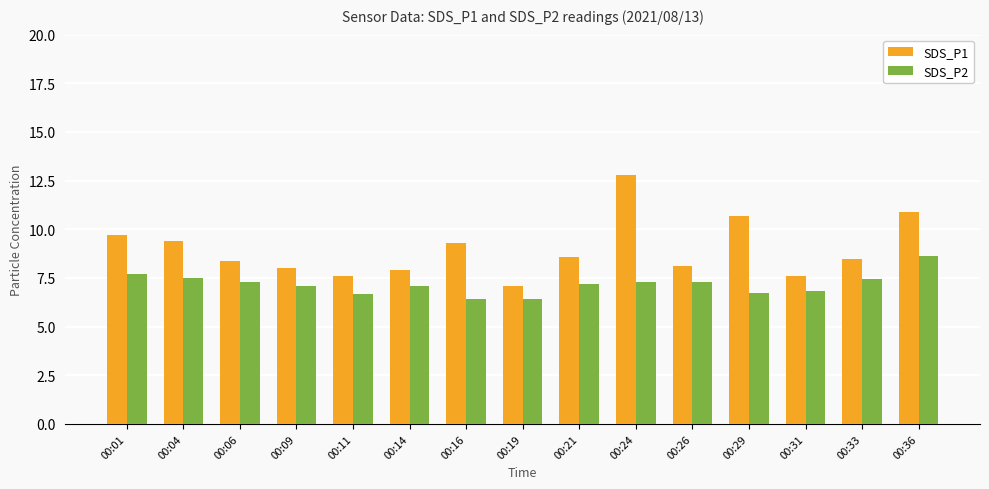

True or false: SDS_P1 has a value of 8.1 at 00:26.

True